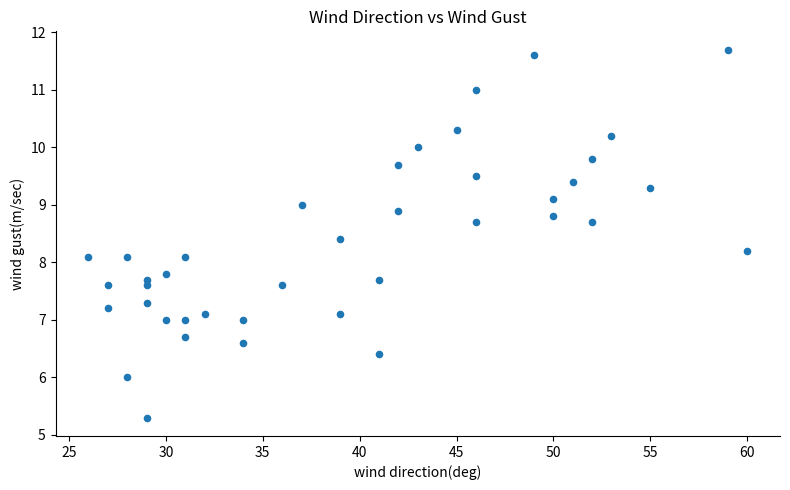

What is the range of X values (max minus min)?

34.0